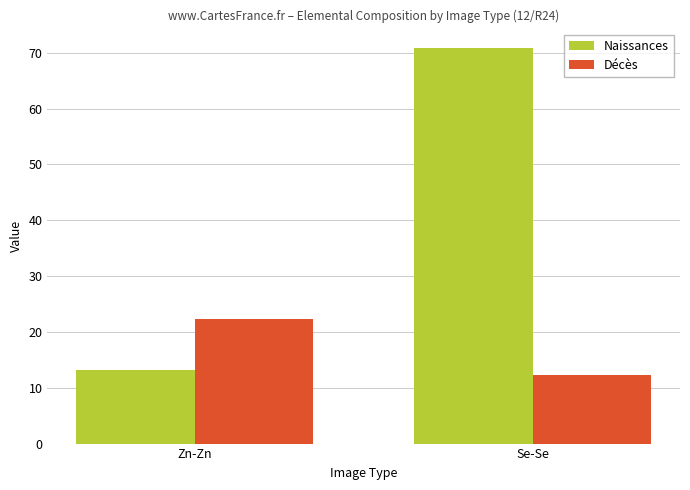

The value of Décès at Zn-Zn is 22.3. True or false?

True